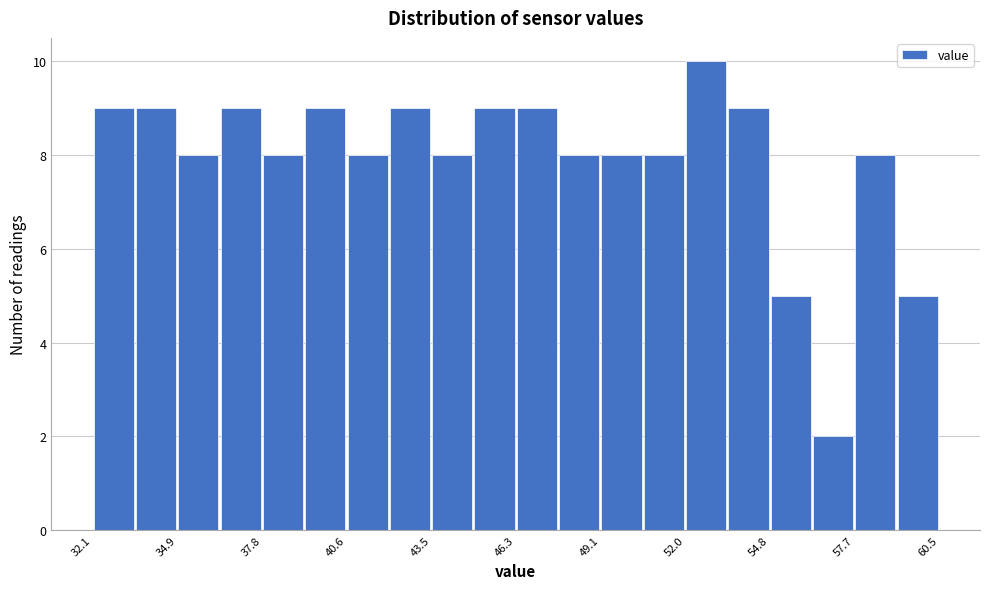

Read against the x-axis, roughly where is the centre of the tallest bar?

52.5